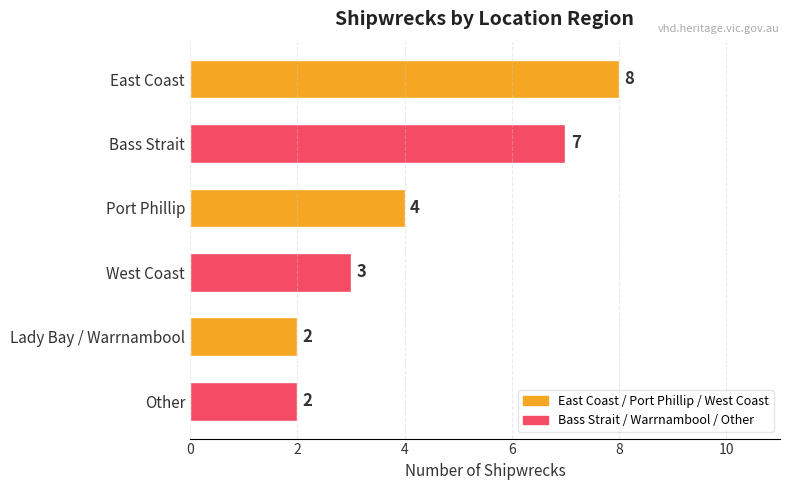

What is the difference between the maximum and minimum values?

6